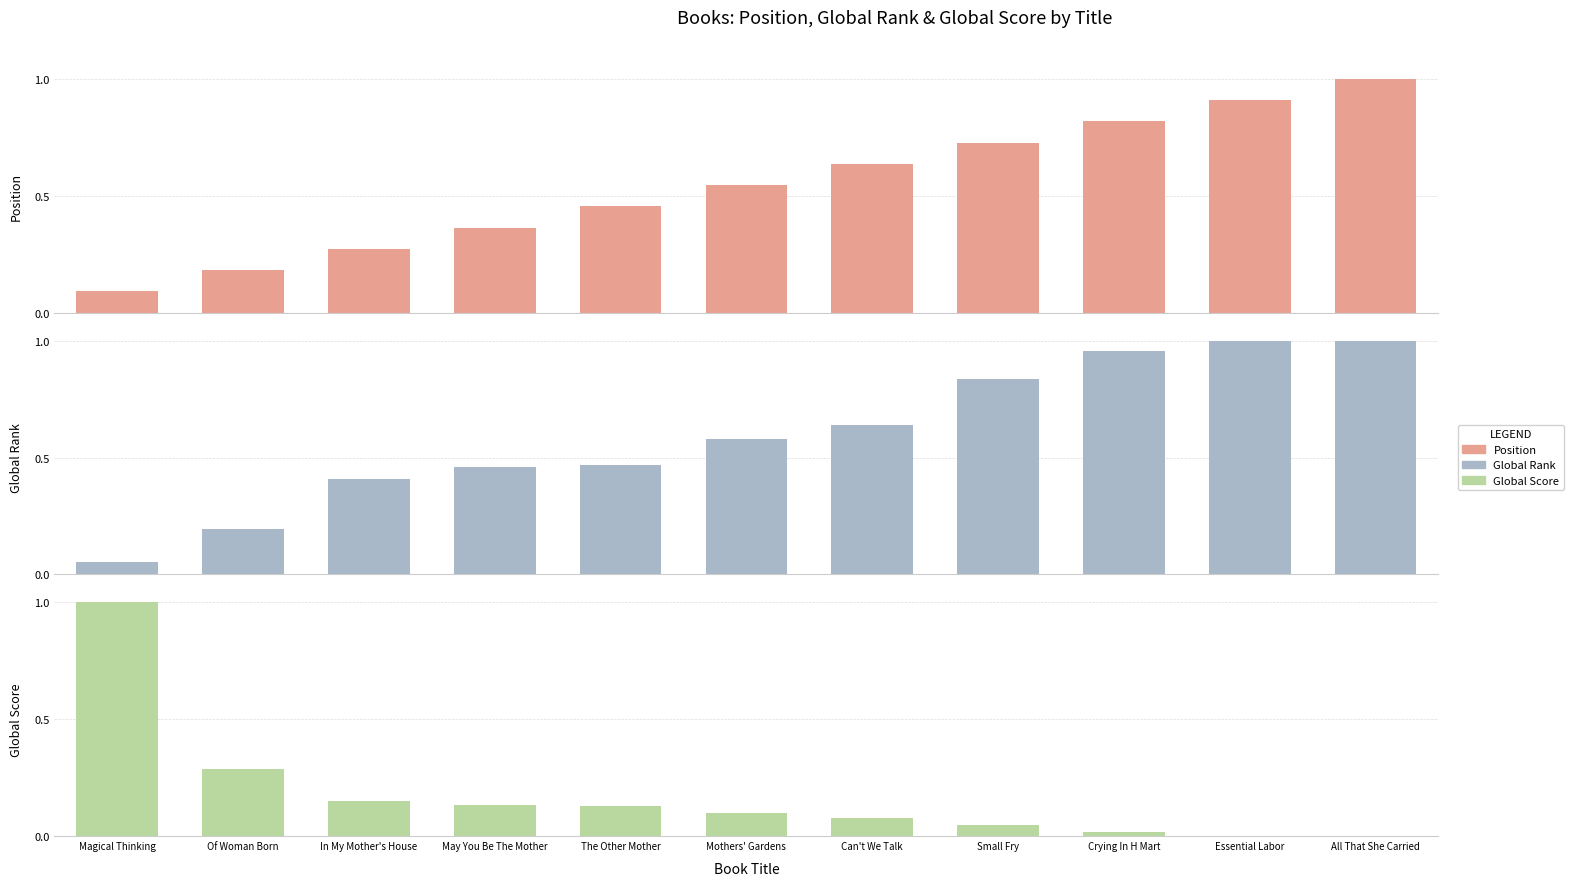

Which series has the largest range (max minus min)?

Global Score